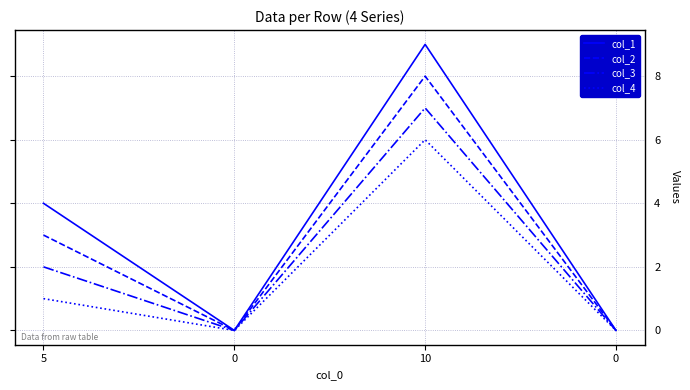

True or false: col_1 has more than 1 interior local peaks.

False